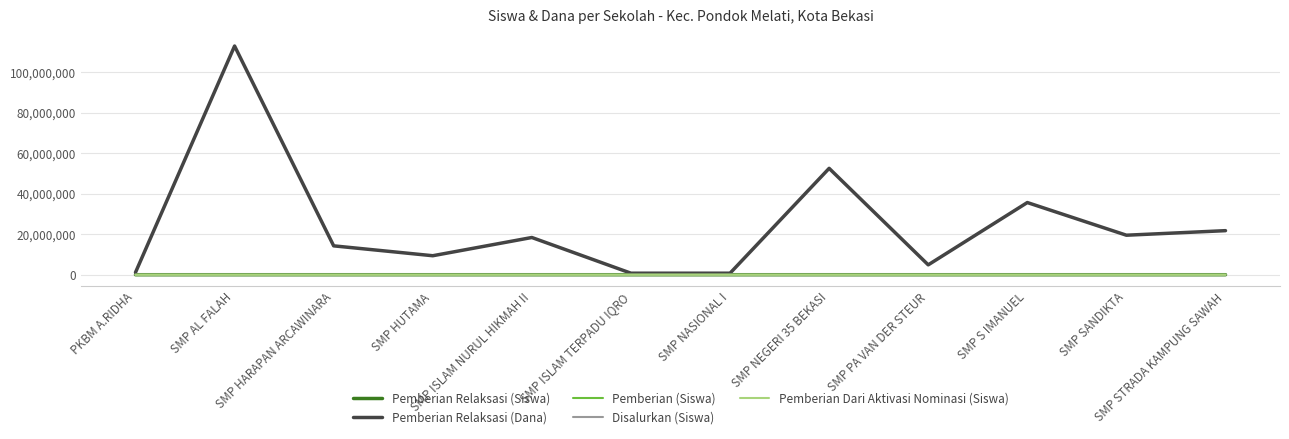

True or false: Pemberian Dari Aktivasi Nominasi (Siswa) and Disalurkan (Siswa) intersect in this chart.

False